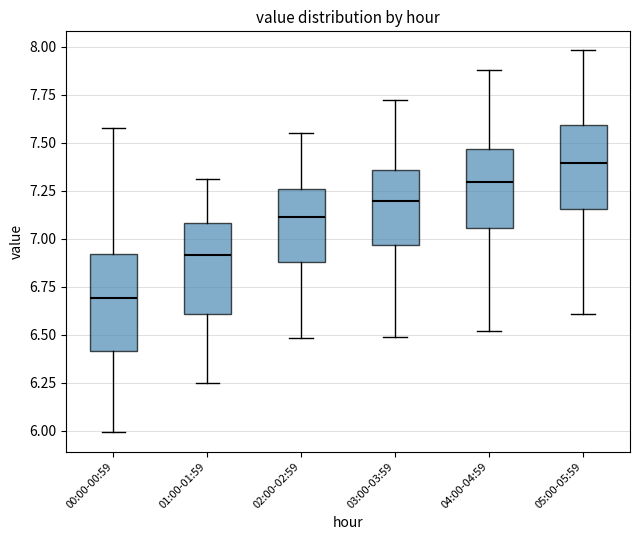

Reading left to right, transcribe this box plot: for each box, give where its median line is, the range the box spans, and where its two whiskers end, as read against the y-axis. The values are not printed on the chart, so give them approximately, as read against the axis.

00:00-00:59: median 6.70, box 6.40 to 6.90, whiskers 6.00 to 7.60
01:00-01:59: median 6.90, box 6.60 to 7.10, whiskers 6.25 to 7.30
02:00-02:59: median 7.10, box 6.90 to 7.25, whiskers 6.50 to 7.55
03:00-03:59: median 7.20, box 6.95 to 7.35, whiskers 6.50 to 7.70
04:00-04:59: median 7.30, box 7.05 to 7.45, whiskers 6.50 to 7.90
05:00-05:59: median 7.40, box 7.15 to 7.60, whiskers 6.60 to 8.00